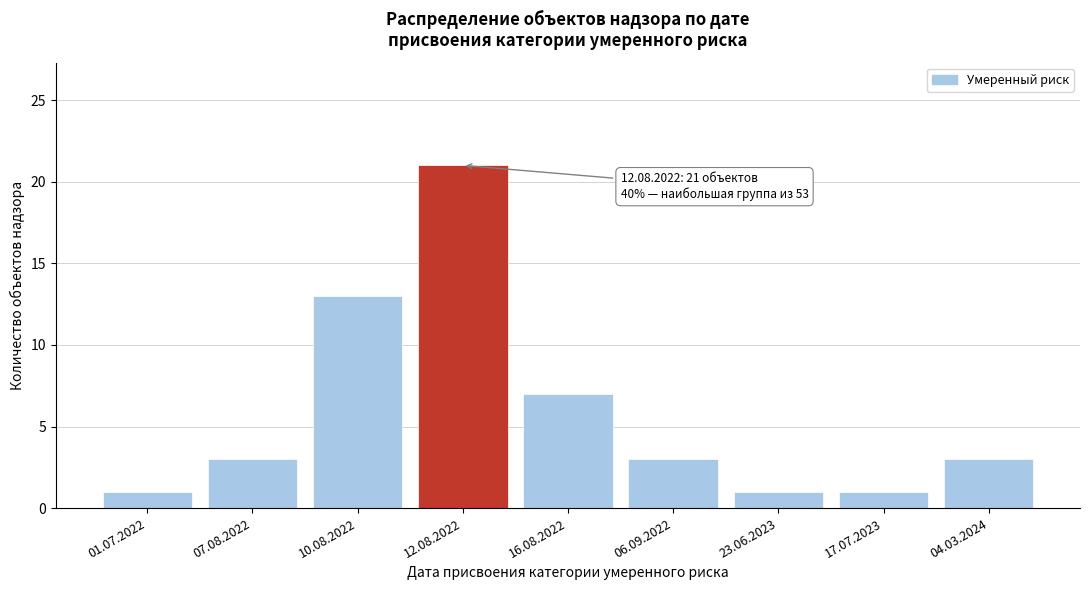

Reading left to right, list all the values displayed in this chart.

01.07.2022=1	07.08.2022=3	10.08.2022=13	12.08.2022=21	16.08.2022=7	06.09.2022=3	23.06.2023=1	17.07.2023=1	04.03.2024=3